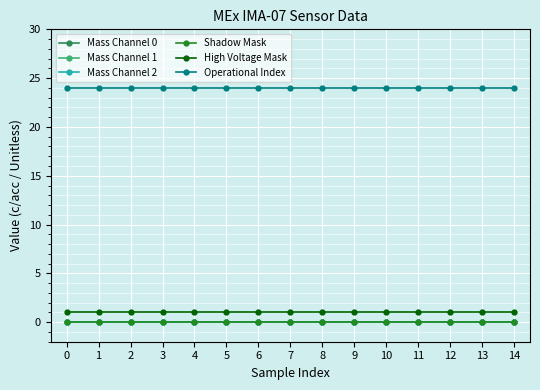

At how many categories does at least one series exceed 15?

15